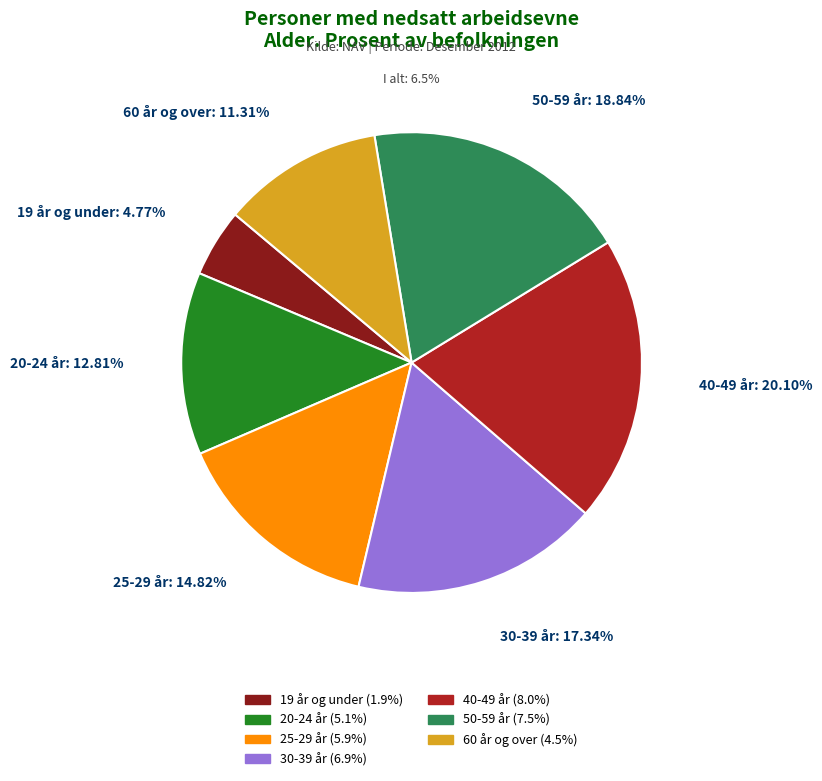

Which has a higher value, 20-24 år or 30-39 år?

30-39 år